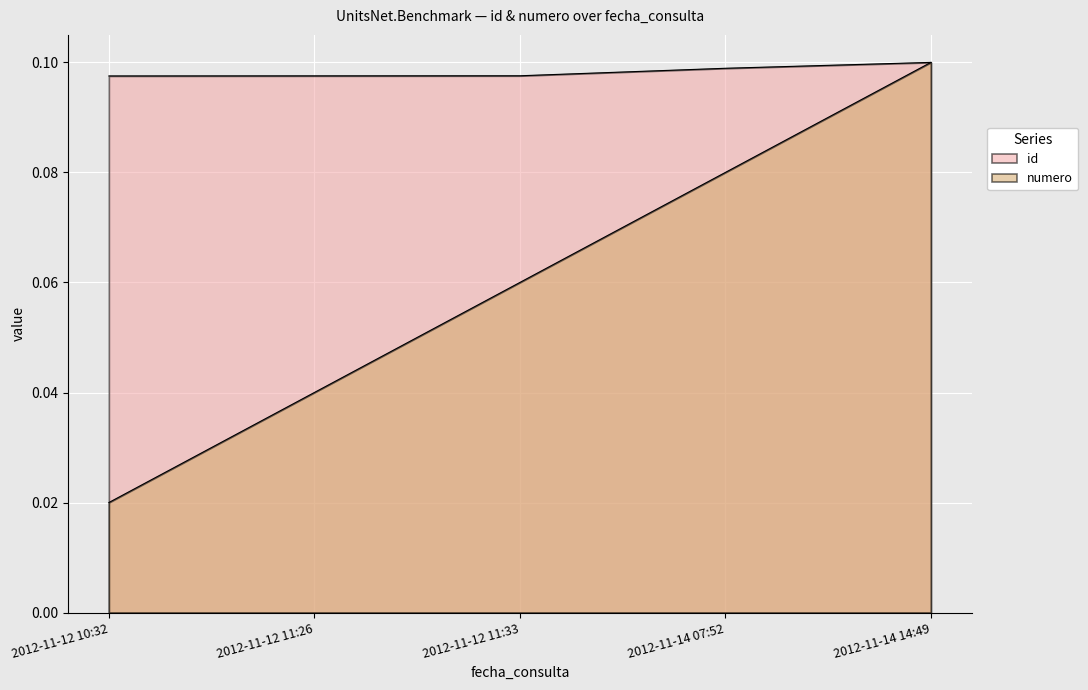

True or false: id has more than 2 interior local peaks.

False